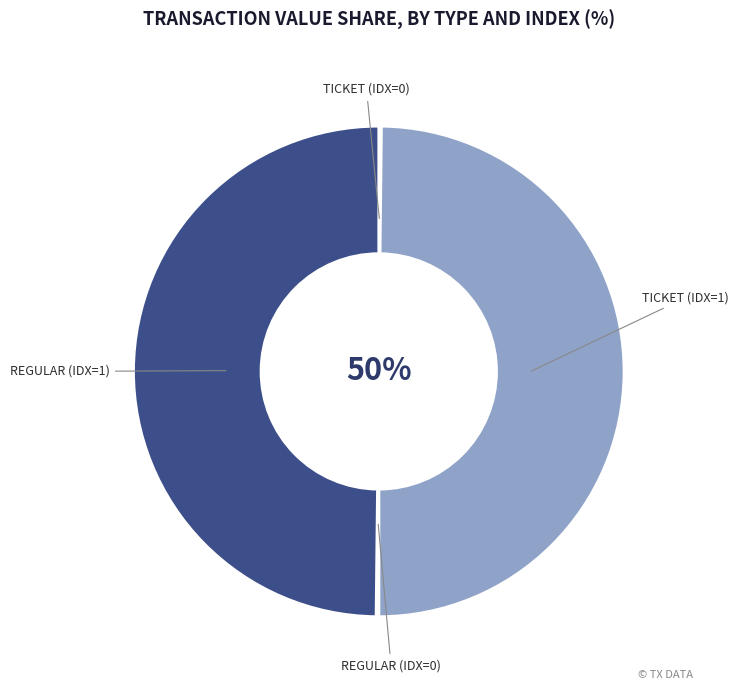

To the nearest percent, what is the difference between the largest and smallest slice percentages?

50%